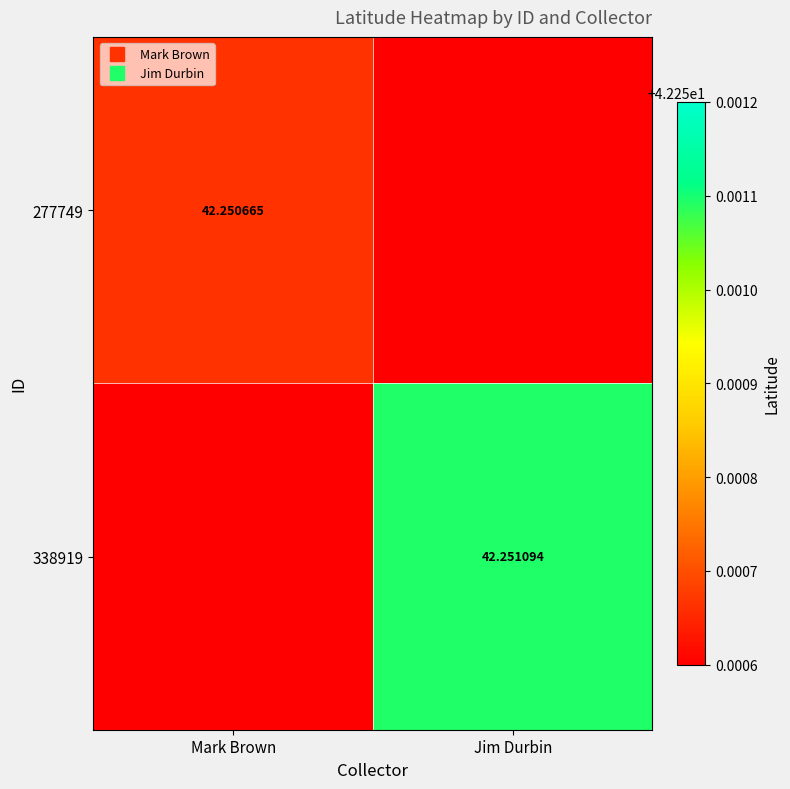

List the labels in order of 338919 value, smallest first.

Mark Brown, Jim Durbin